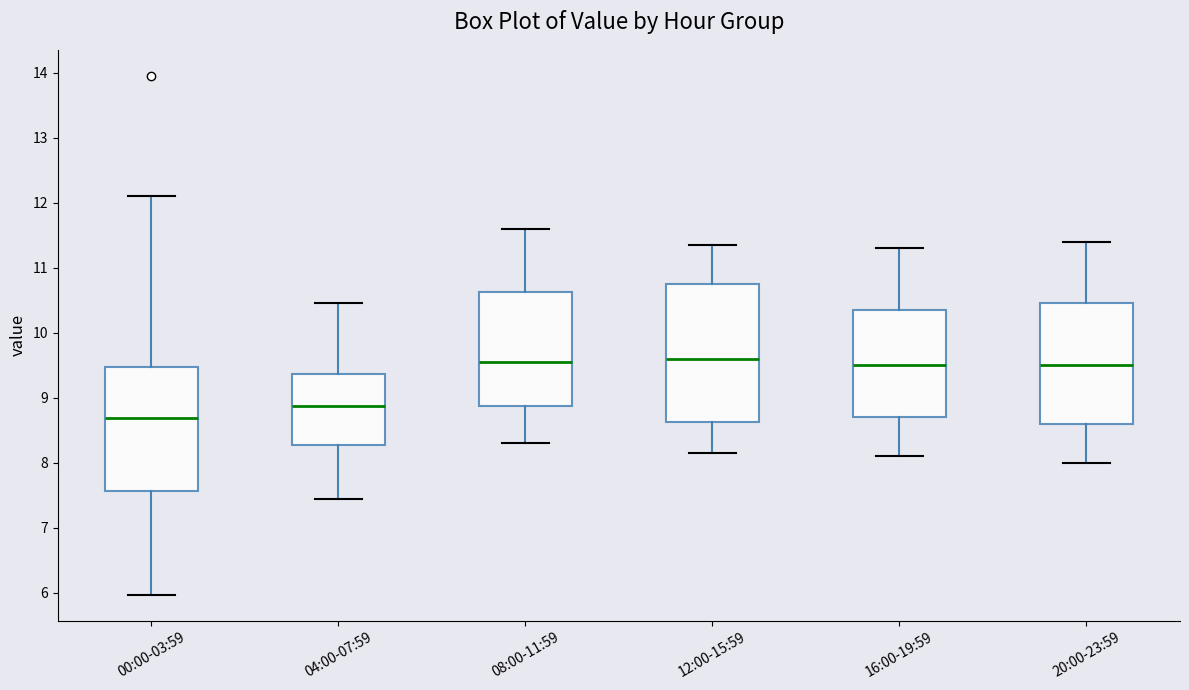

Which box's median line is the lowest?

00:00-03:59